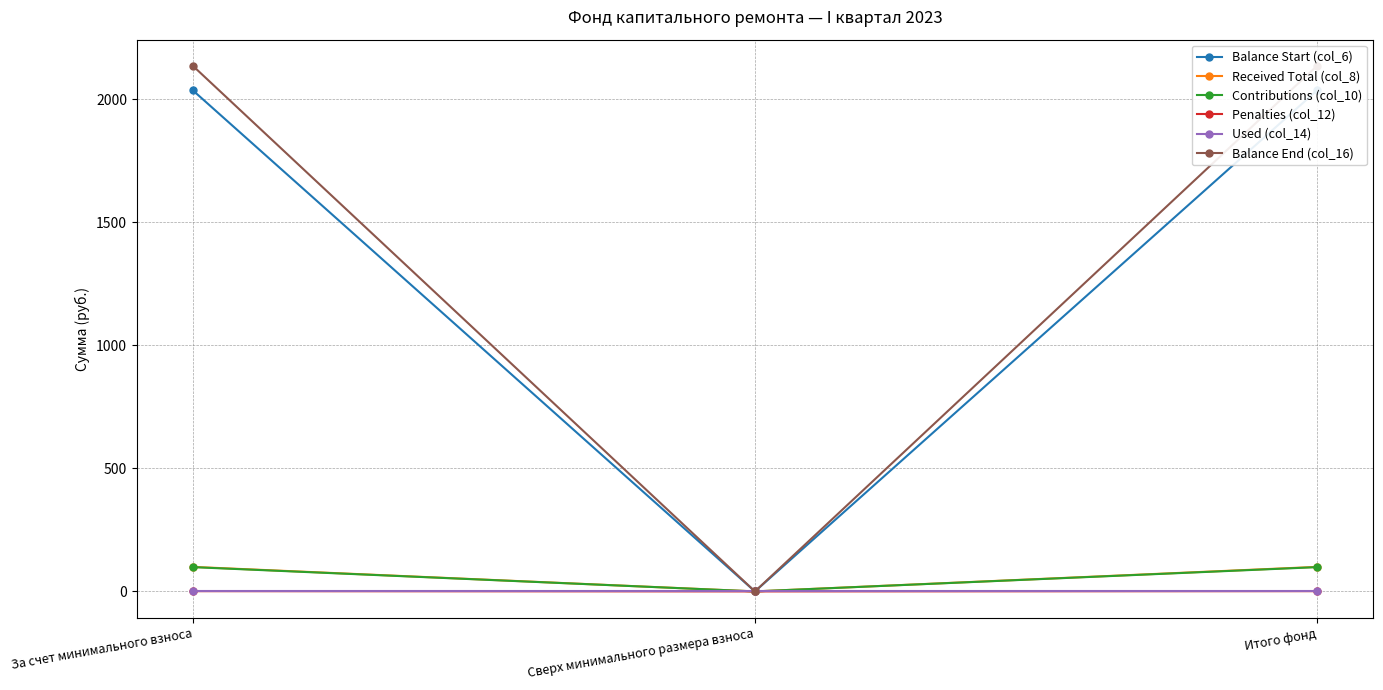

What is the label of the 1st point from the left?

За счет минимального взноса